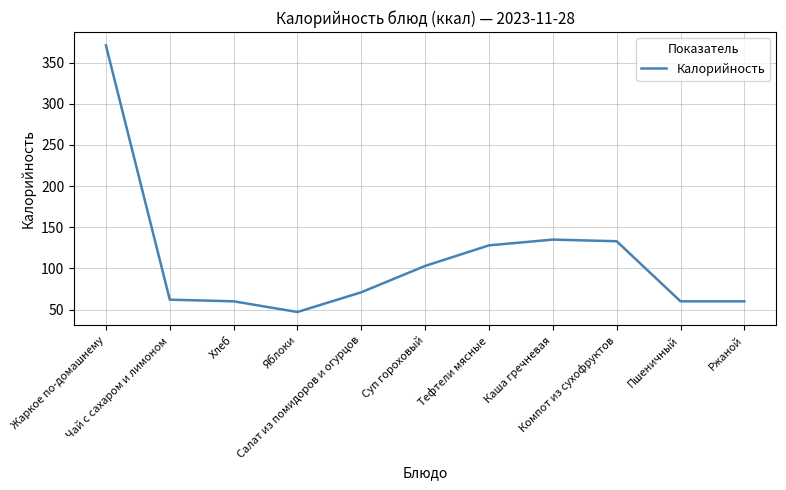

What is the difference between the maximum and minimum values?

324